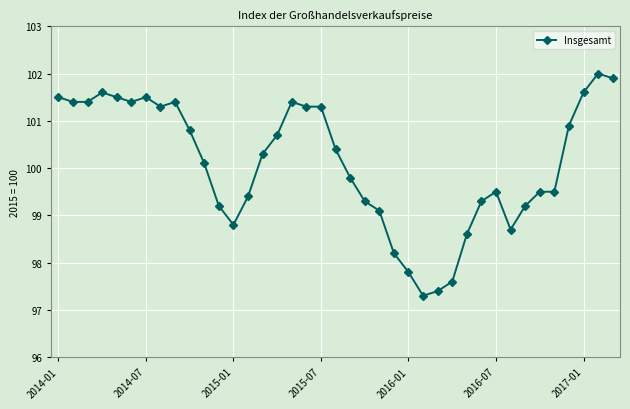

What is the maximum value shown in the chart?

102.0